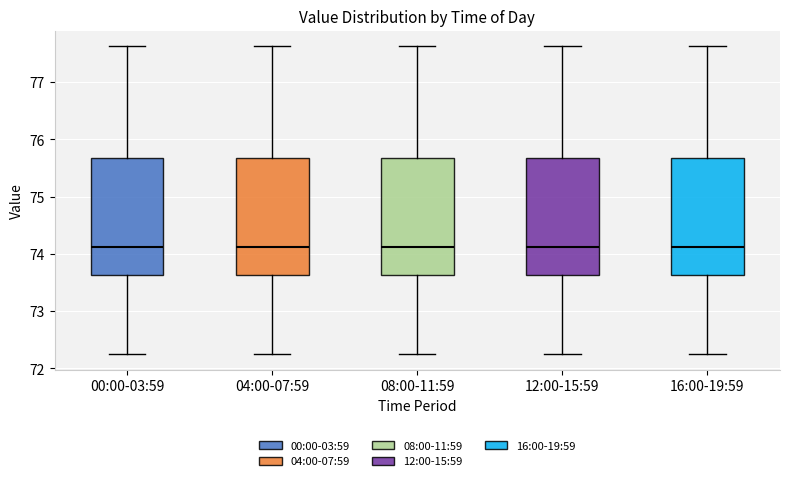

Reading left to right, read every box against the y-axis: the position of its median line, the range the box covers, and the ends of its whiskers. The values are not printed on the chart, so give them approximately, as read against the axis.

00:00-03:59: median 74.1, box 73.6 to 75.7, whiskers 72.2 to 77.6
04:00-07:59: median 74.1, box 73.6 to 75.7, whiskers 72.2 to 77.6
08:00-11:59: median 74.1, box 73.6 to 75.7, whiskers 72.2 to 77.6
12:00-15:59: median 74.1, box 73.6 to 75.7, whiskers 72.2 to 77.6
16:00-19:59: median 74.1, box 73.6 to 75.7, whiskers 72.2 to 77.6